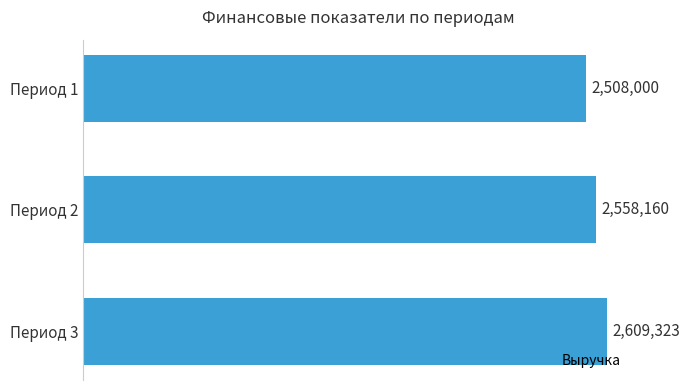

Are the bars horizontal?

Yes